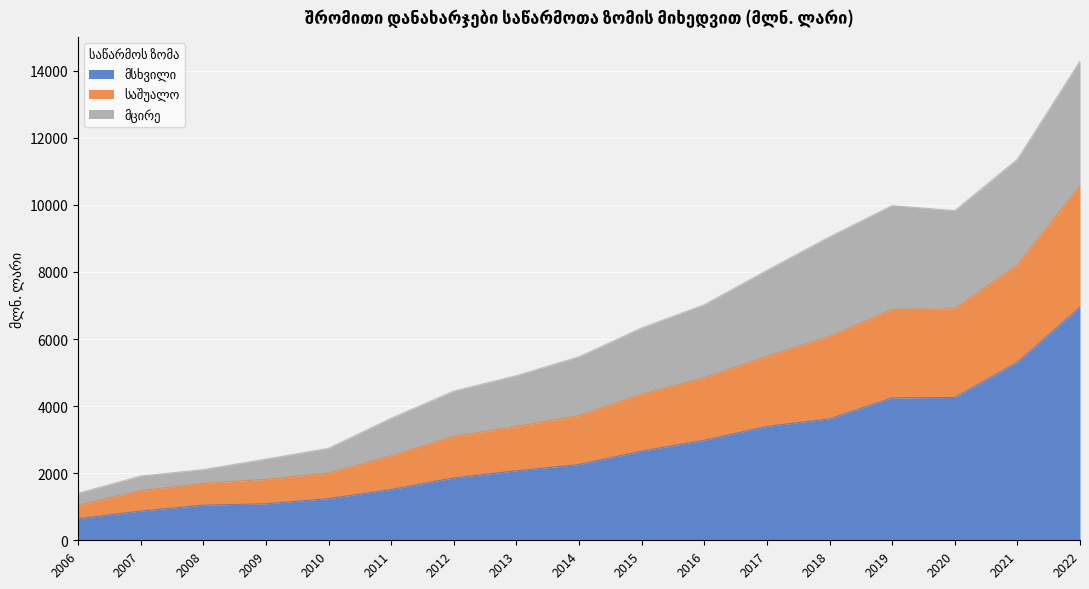

What is the total value across all series at 2016?

7022.2